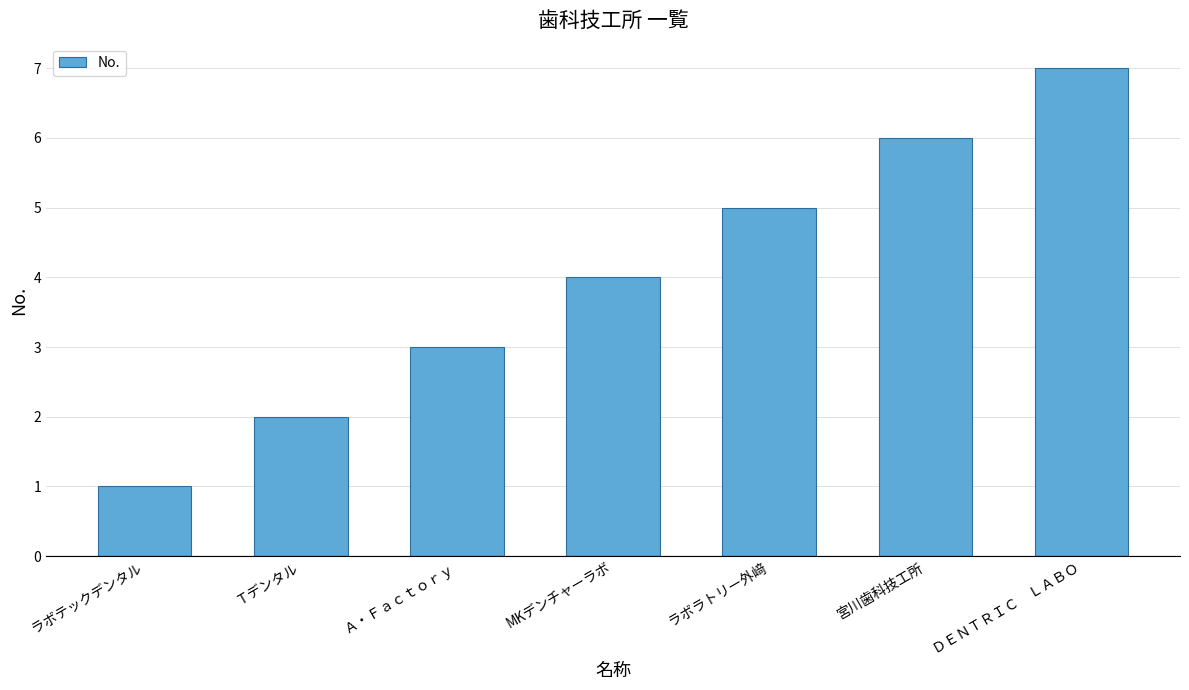

Reading left to right, what are all the values shown in this chart?

ラボテックデンタル=1	Ｔデンタル=2	Ａ・Ｆａｃｔｏｒｙ=3	MKデンチャーラボ=4	ラボラトリー外﨑=5	宮川歯科技工所=6	ＤＥＮＴＲＩＣ　ＬＡＢＯ=7